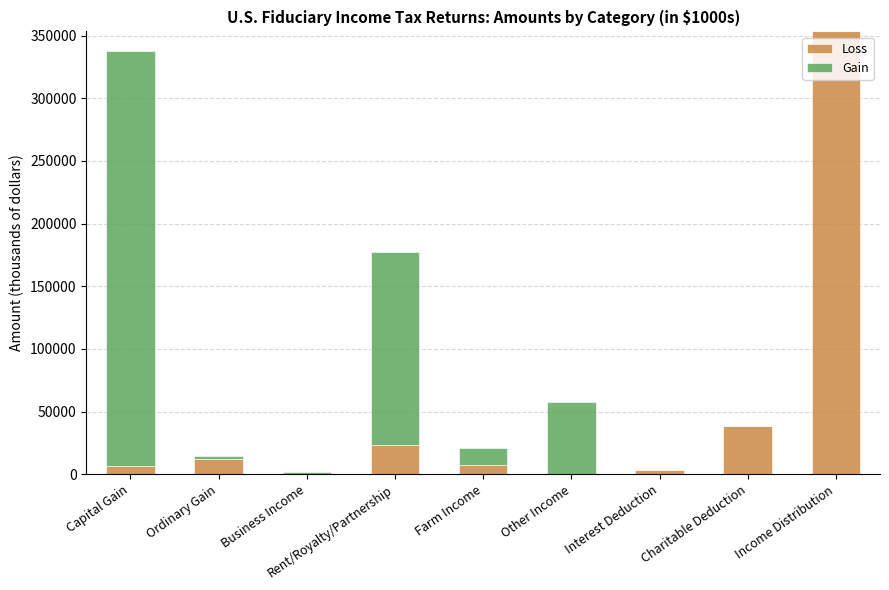

What is the sum of all Loss values?

443709